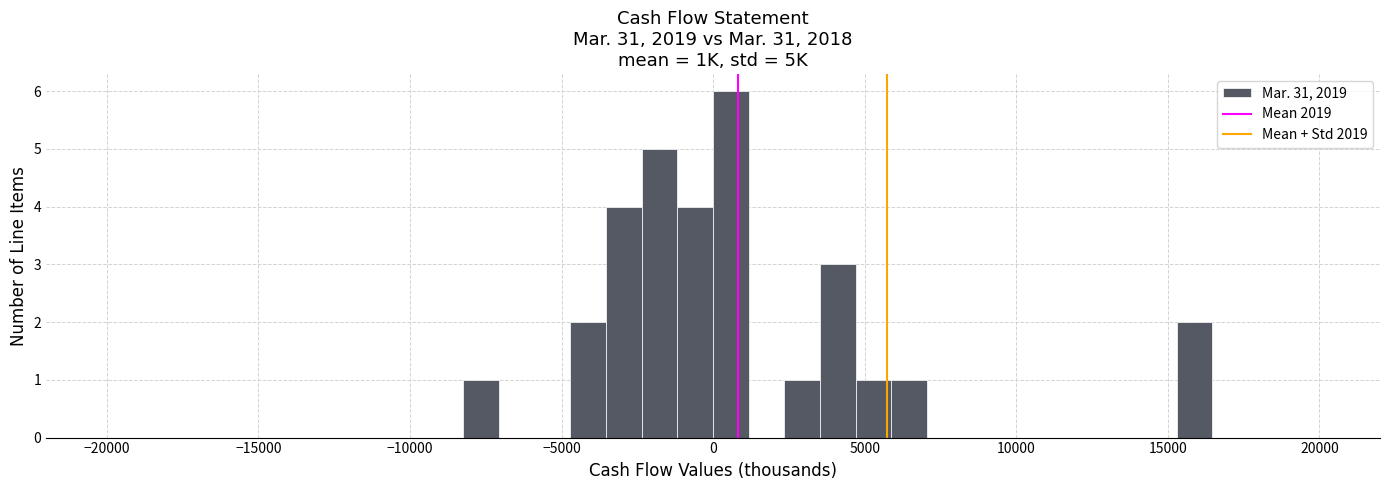

Read against the x-axis, roughly where is the centre of the tallest bar?

500